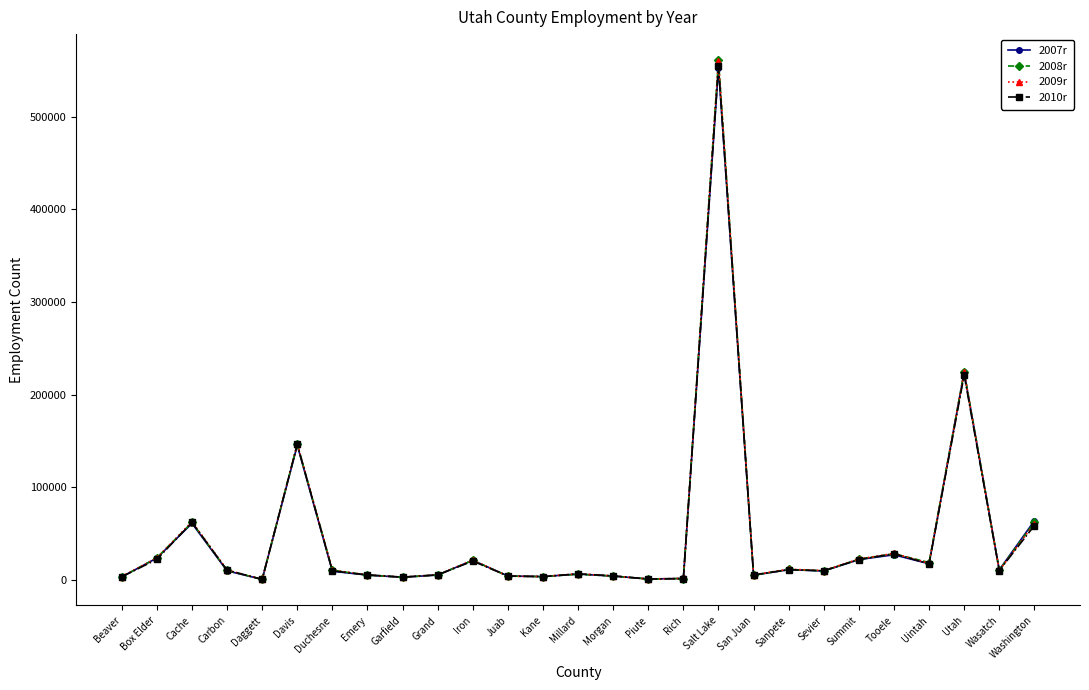

What are all the series names shown in the legend?

2007r, 2008r, 2009r, 2010r